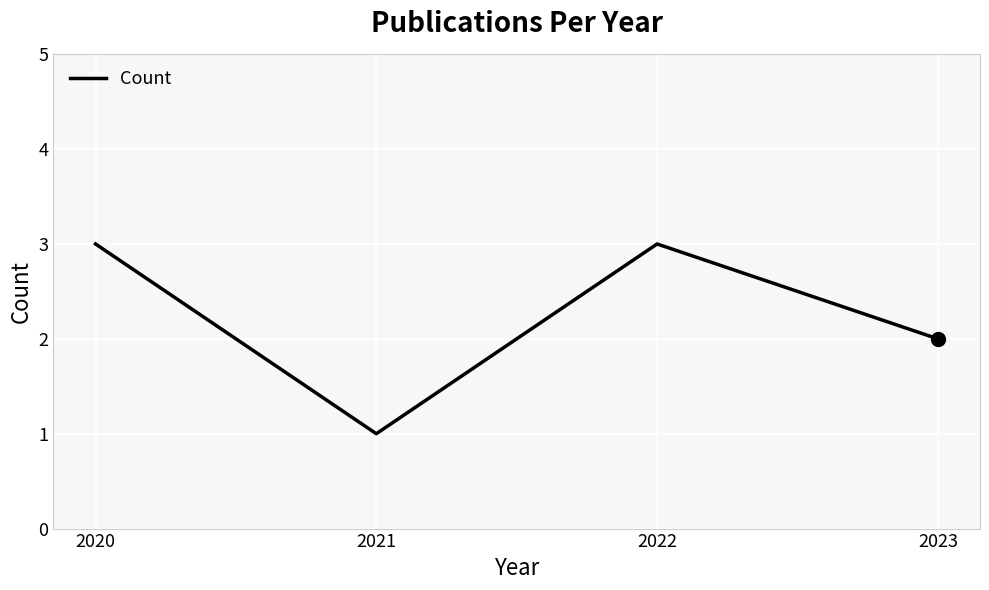

Between 2022 and 2023, which is larger?

2022